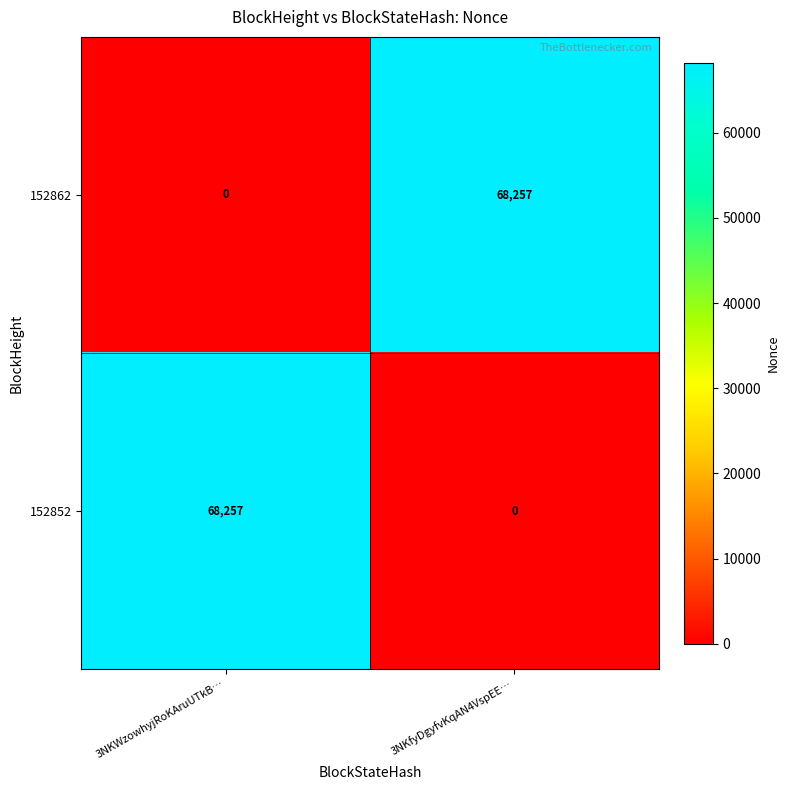

What is the sum of all 152852 values?

68257